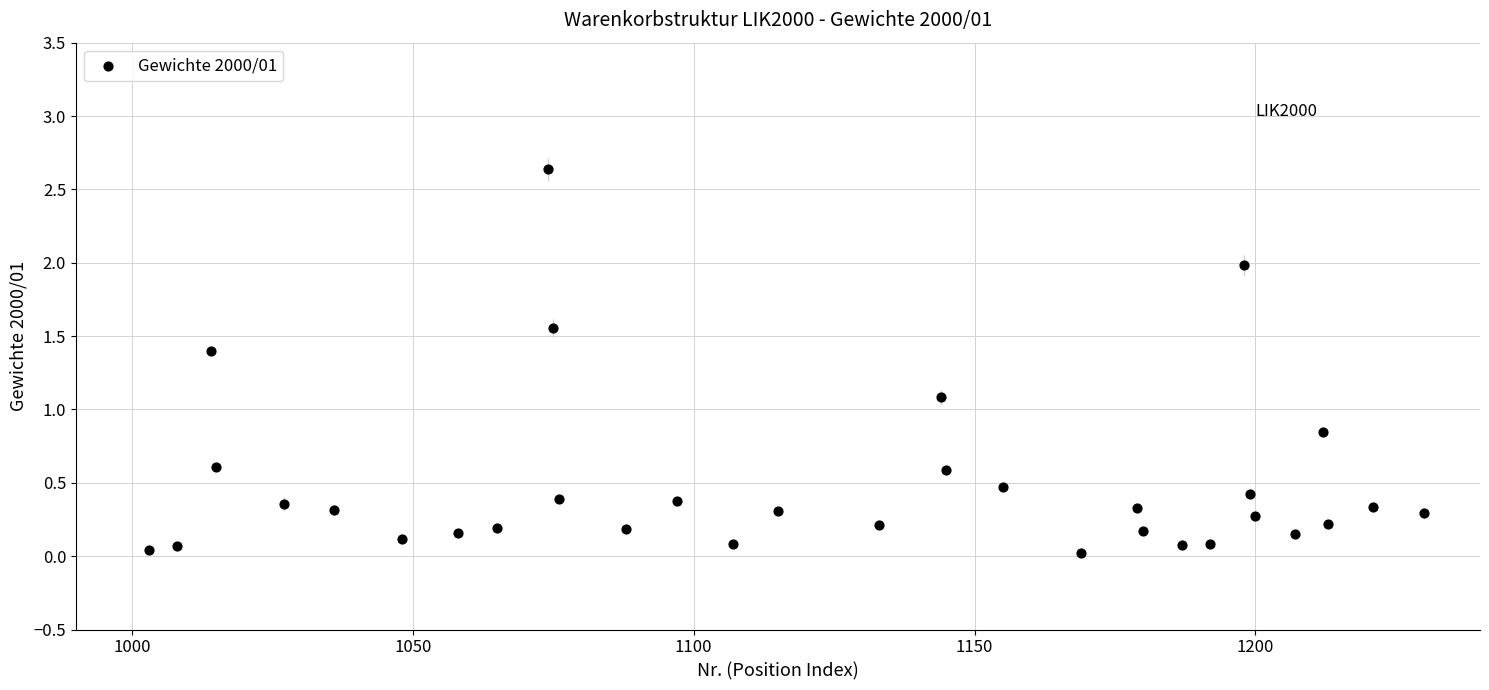

What Y value in the scatter plot is closest to 1?

1.1